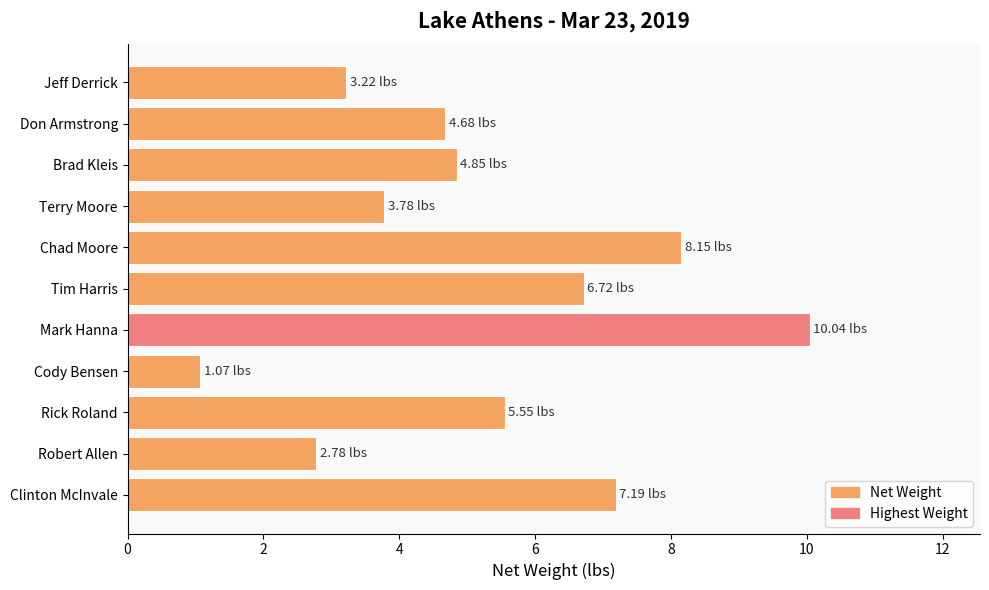

What is the minimum value shown in the chart?

1.1